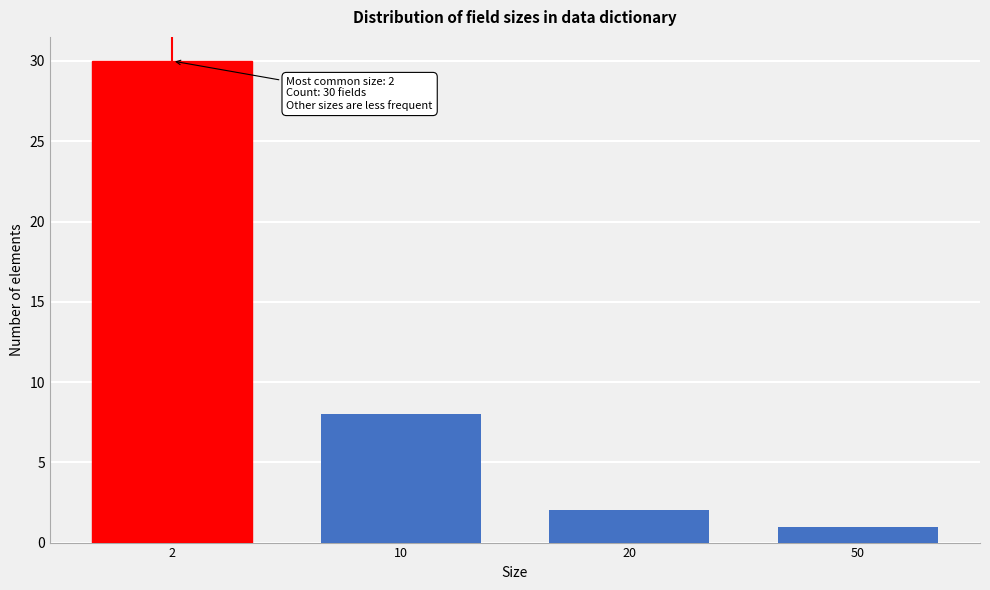

Reading left to right, extract all data points from this chart.

2=30	10=8	20=2	50=1